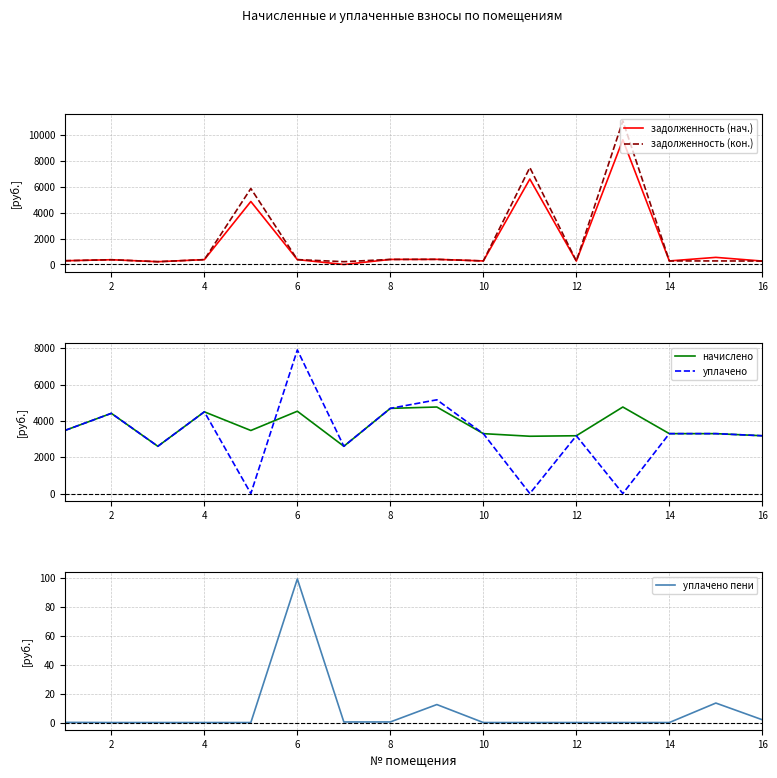

Does the chart have visible grid lines?

Yes